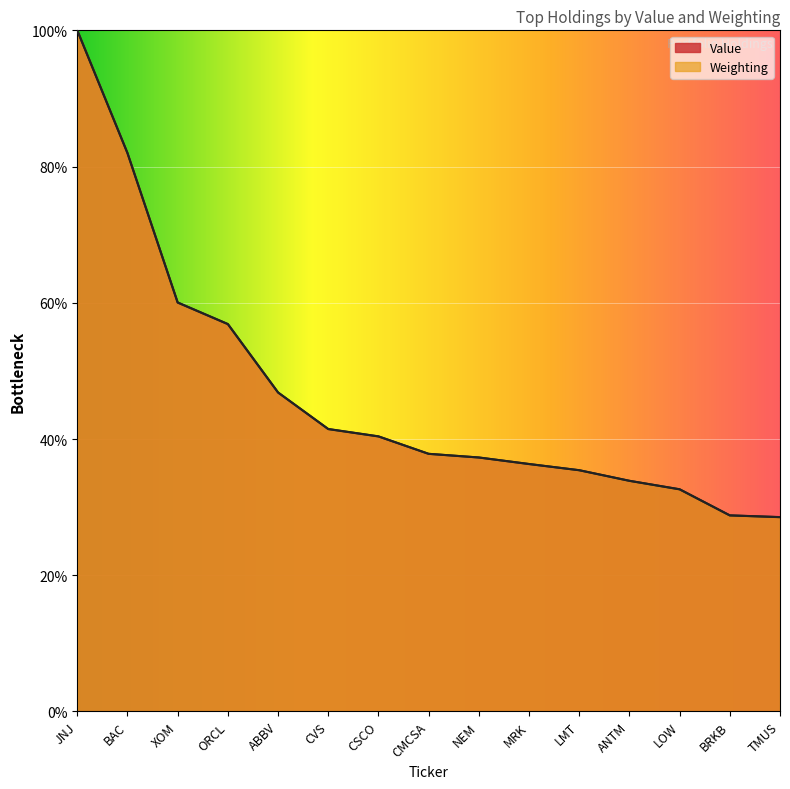

How many lines are shown in the chart?

2